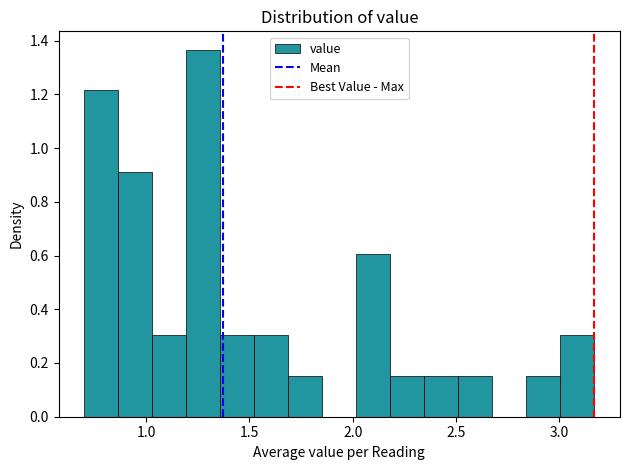

Read against the x-axis, roughly where is the centre of the tallest bar?

1.30